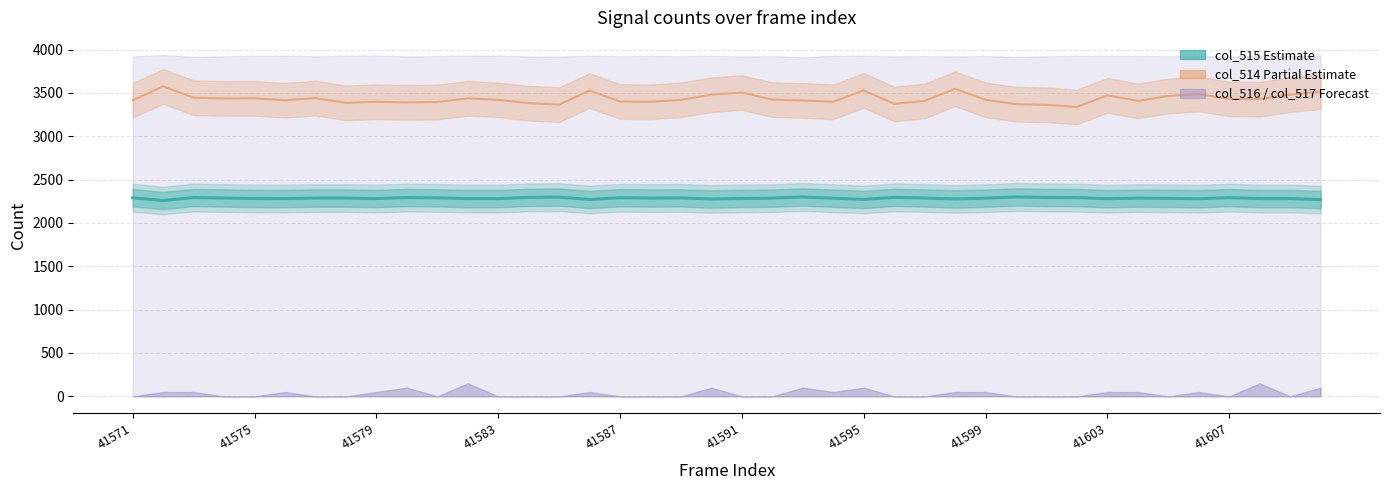

Reading right to left, what are all the values shown in this chart?

col_515 (Estimate): 2269.8	2280.6	2280.6	2292.0	2279.0	2283.8	2286.2	2279.5	2292.0	2293.9	2300.0	2285.2	2276.8	2287.5	2294.6	2270.8	2285.3	2299.3	2286.1	2282.5	2276.2	2288.5	2287.0	2290.4	2270.6	2298.0	2294.6	2280.8	2280.9	2288.9	2293.1	2281.1	2286.9	2286.9	2280.9	2282.0	2287.0	2292.9	2258.6	2290.6
col_514 (Partial Estimate): 3514.0	3480.0	3428.0	3431.0	3487.0	3464.0	3407.0	3472.0	3338.0	3362.0	3370.0	3420.0	3548.0	3407.0	3373.0	3529.0	3397.0	3412.0	3422.0	3504.0	3479.0	3420.0	3397.0	3401.0	3526.0	3365.0	3381.0	3420.0	3437.0	3395.0	3391.0	3397.0	3385.0	3440.0	3415.0	3437.0	3436.0	3444.0	3575.0	3414.0